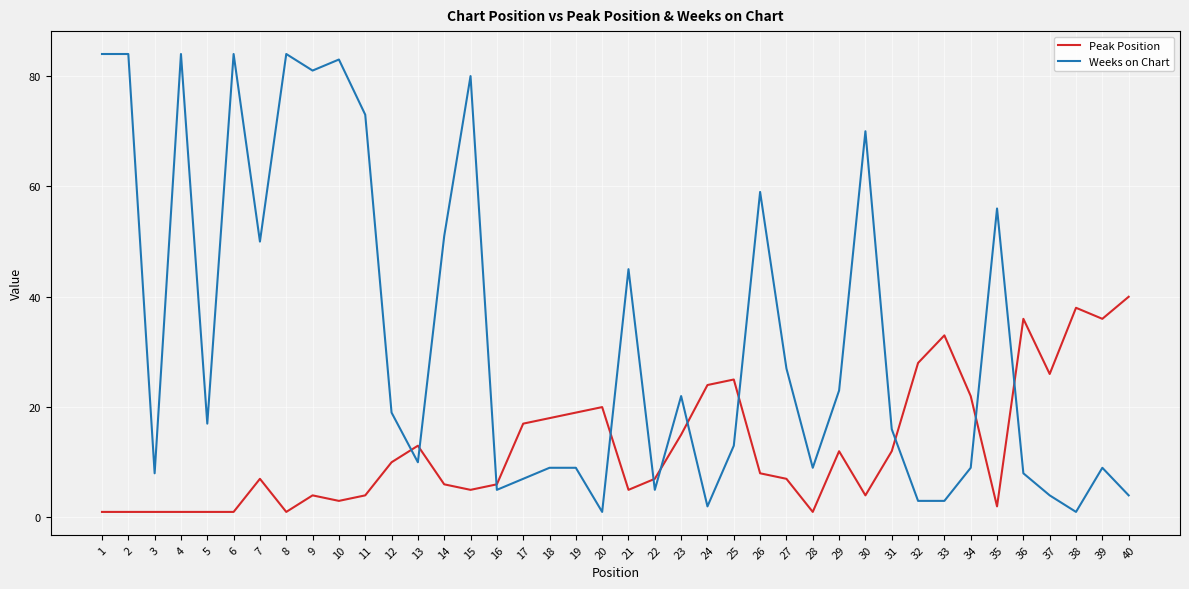

Which series changed the most between 14 and 24?

Weeks on Chart